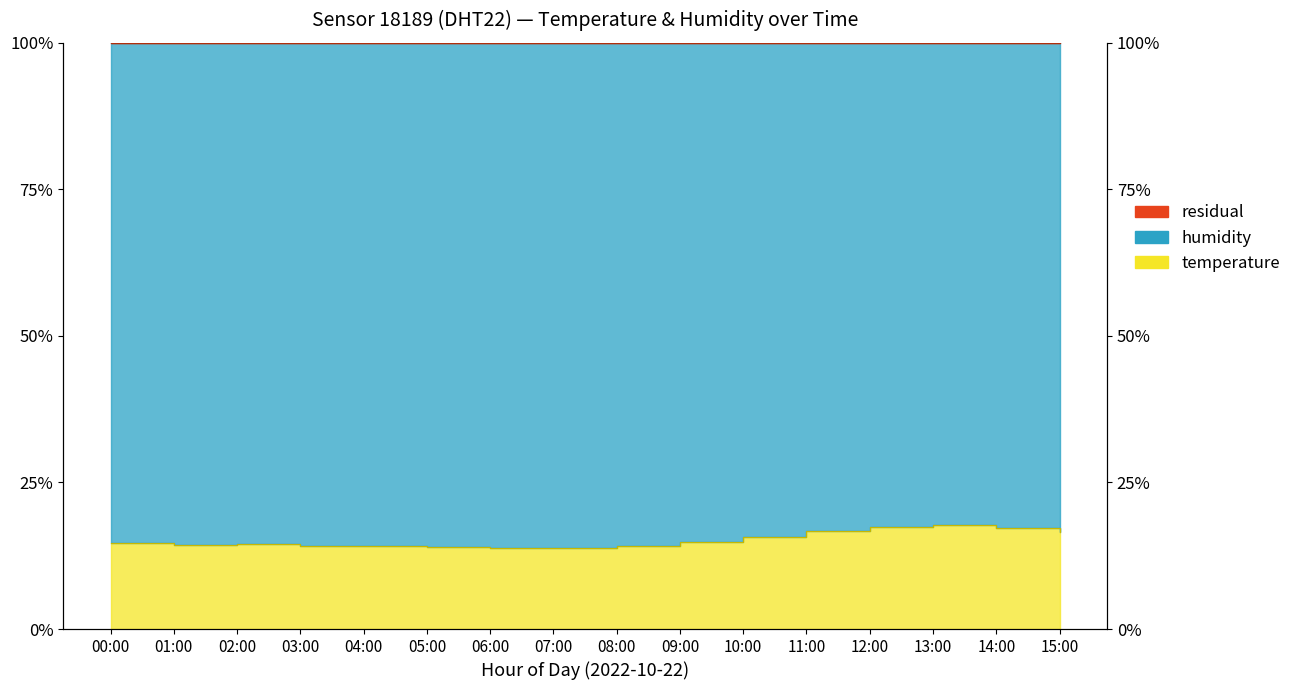

True or false: the data has more than 2 interior local peaks.

False